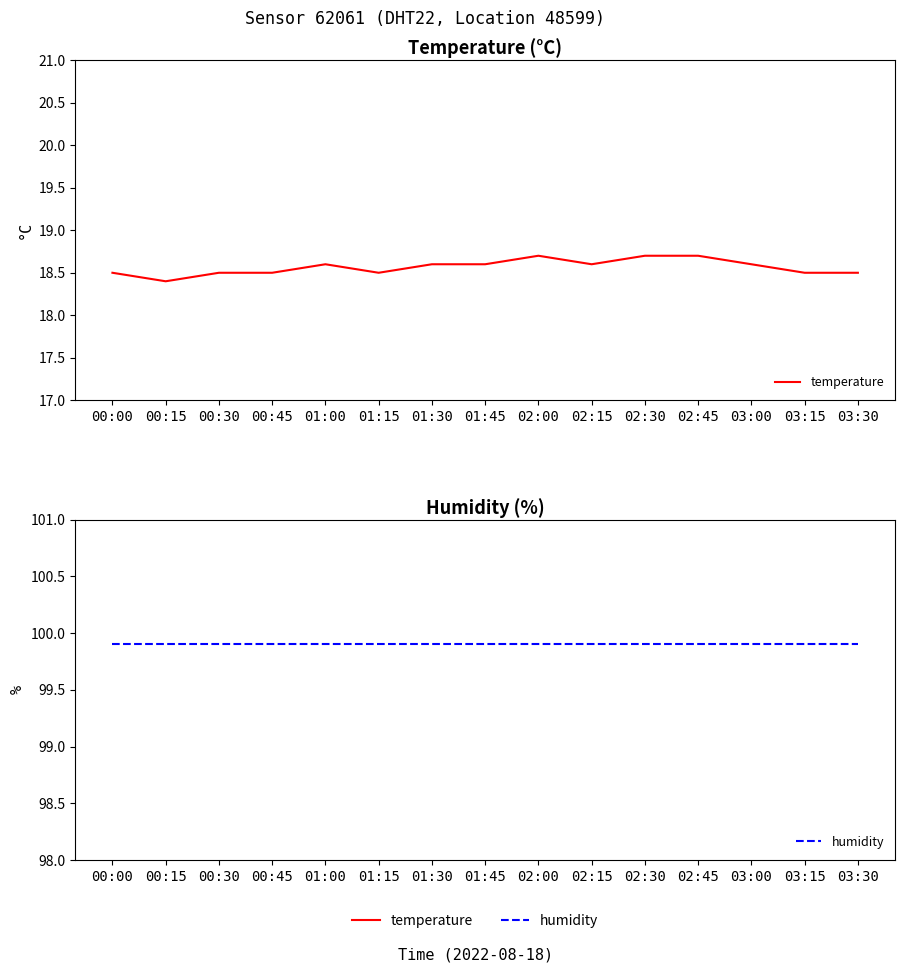

What is the approximate value of temperature at 03:15?

18.5